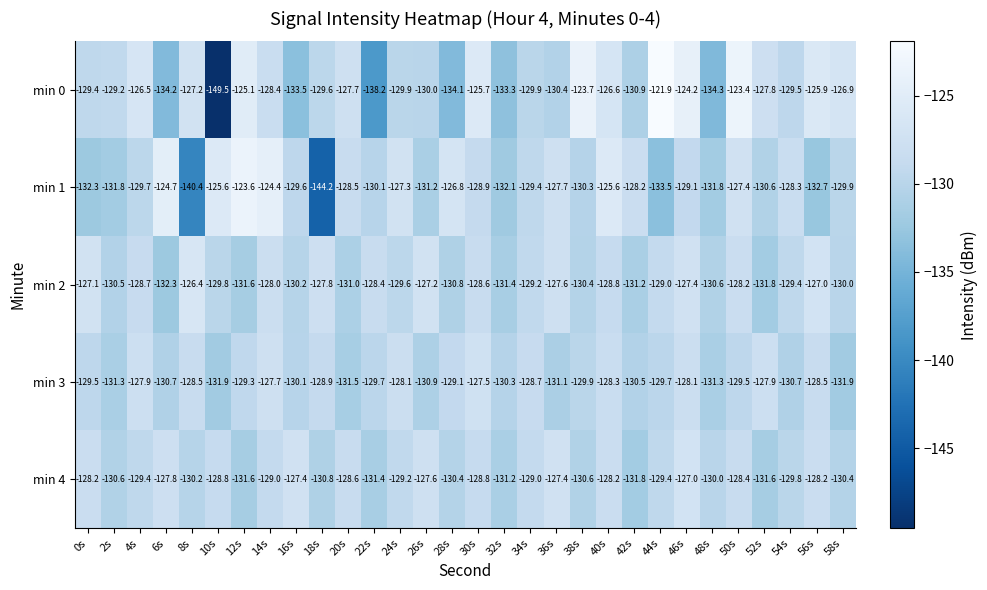

What is the approximate value of min 2 at 40s?

-128.8